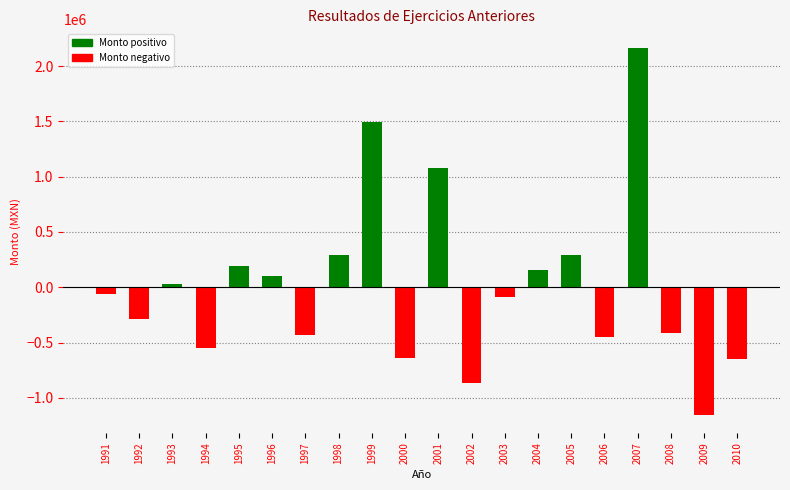

Is it true that the value at 2006 is -701288.4?

False